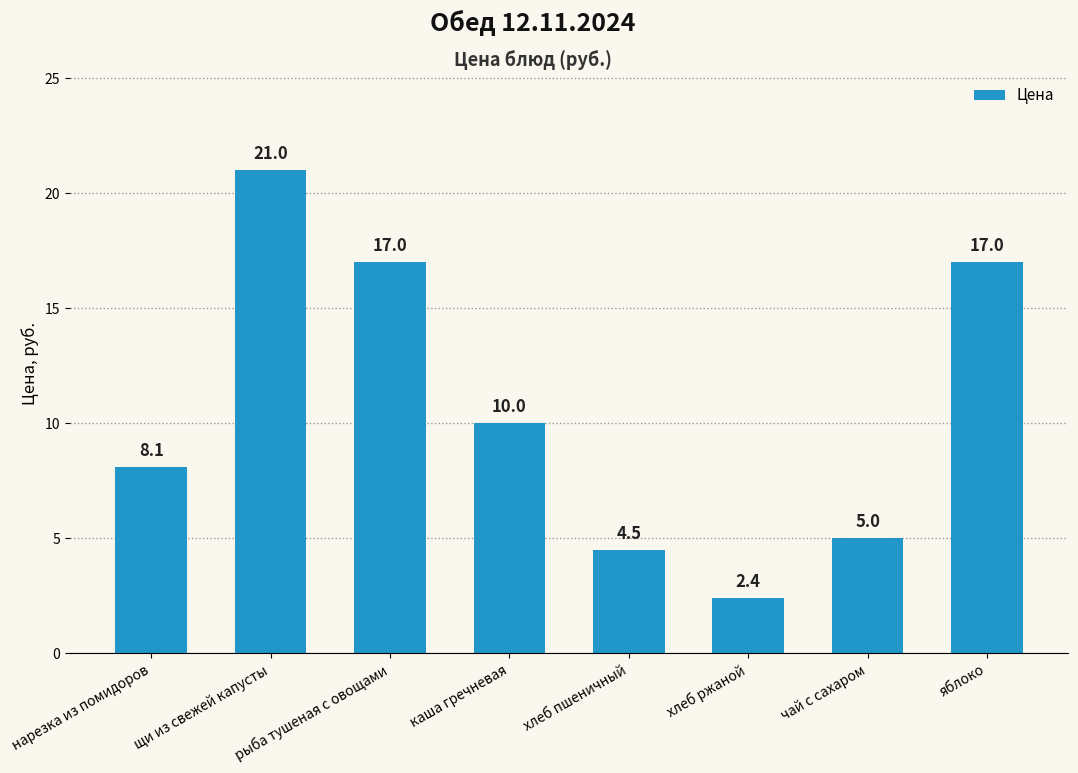

The value at щи из свежей капусты is 21.0. True or false?

True